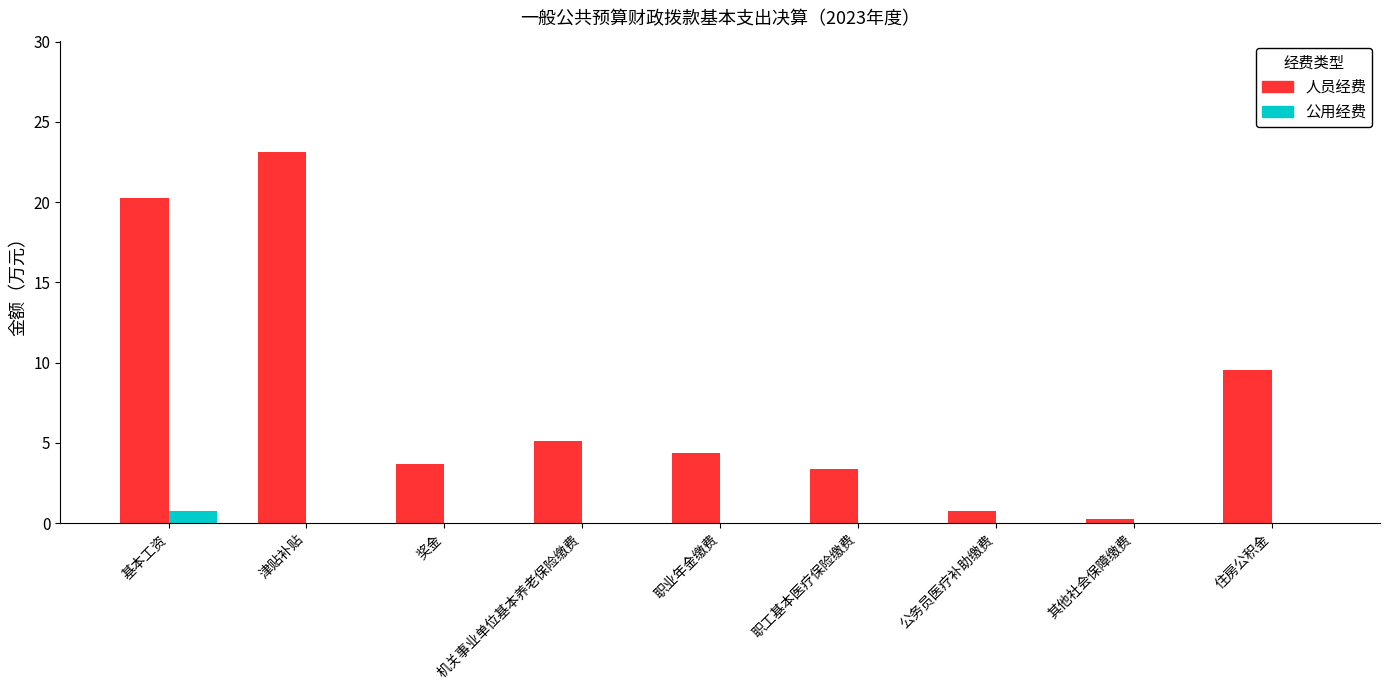

What is the sum of all 人员经费 values?

70.4